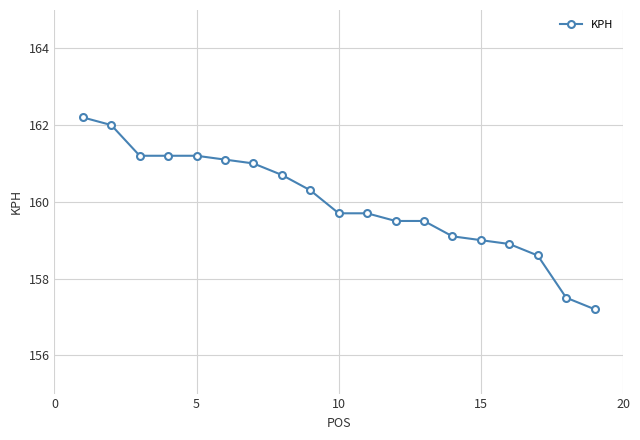

What is the minimum value shown in the chart?

157.2